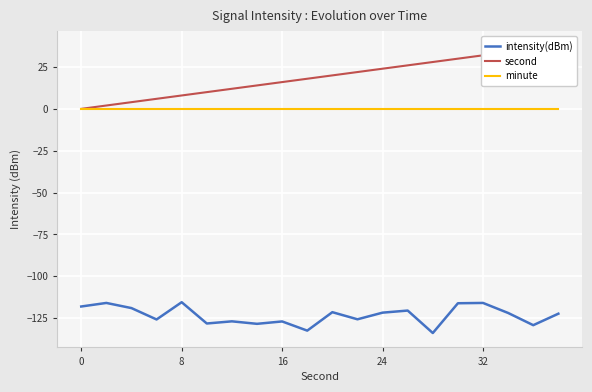

What is the difference between the maximum and minimum values in the intensity(dBm) series?

18.4